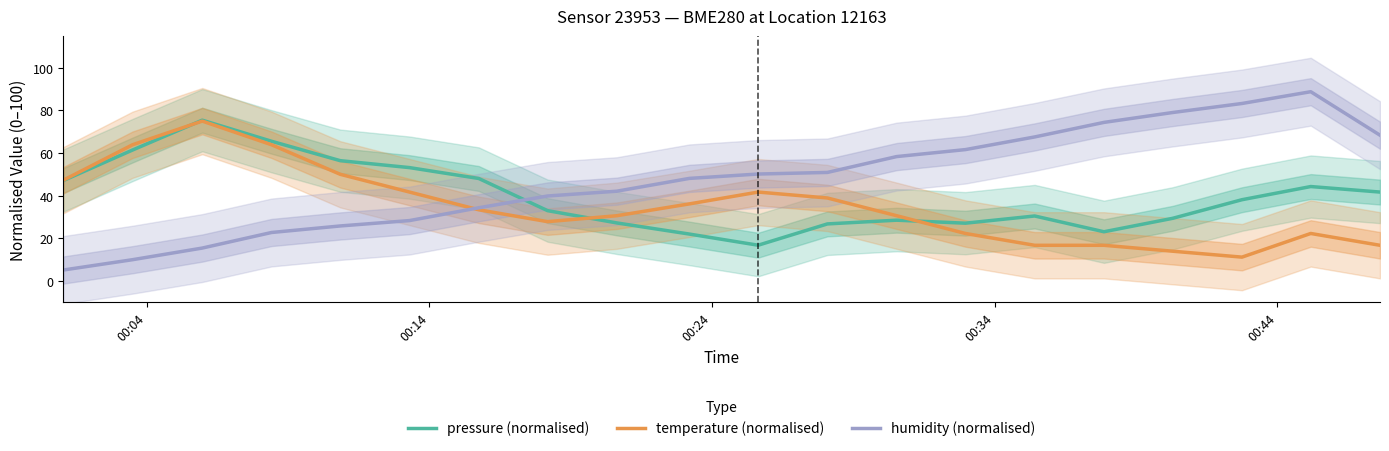

What is the difference between the second highest and second lowest values in the temperature (normalised) series?

50.0